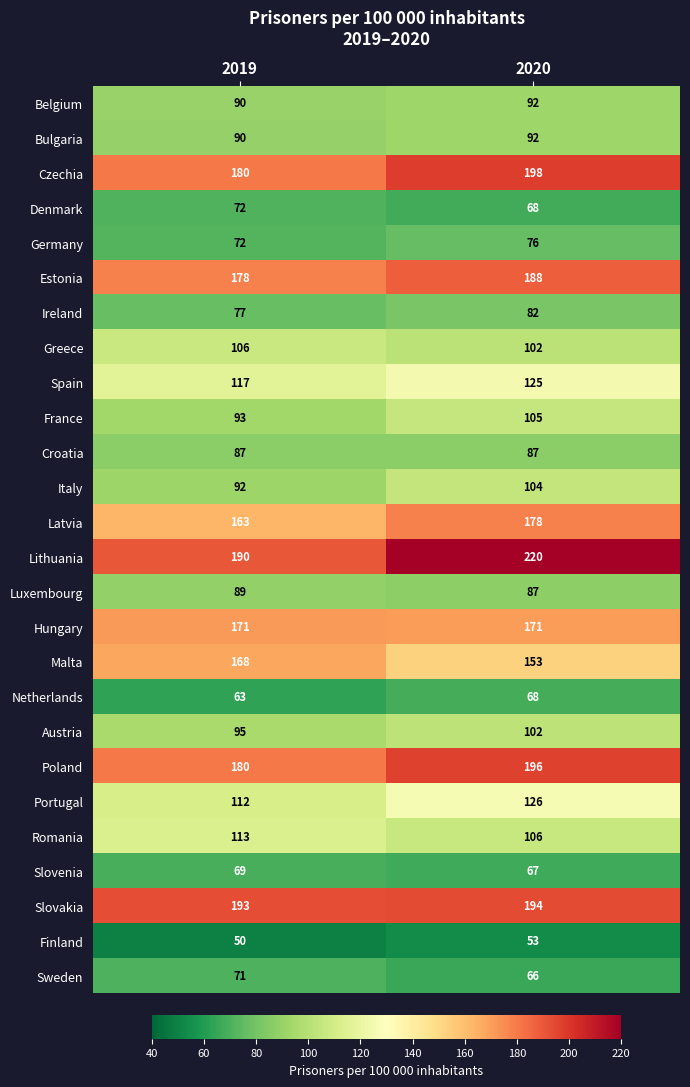

At which label is Belgium closest to 91?

2019